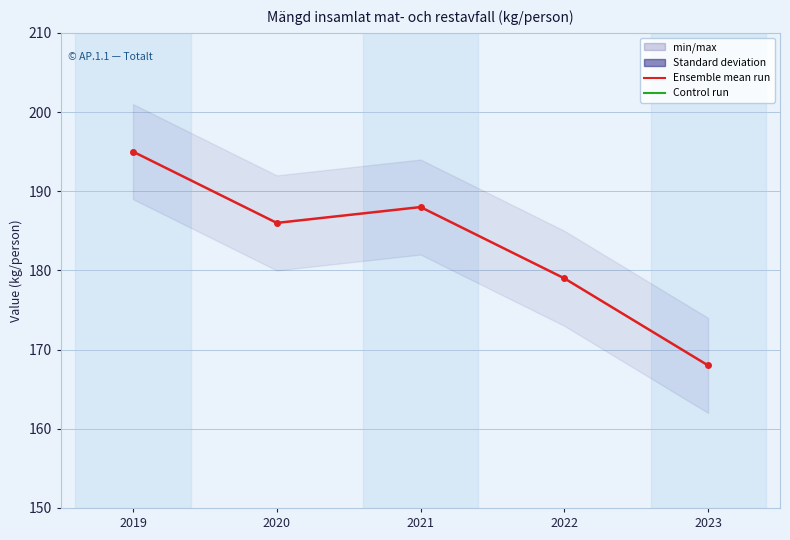

What is the difference between the second highest and second lowest values?

9